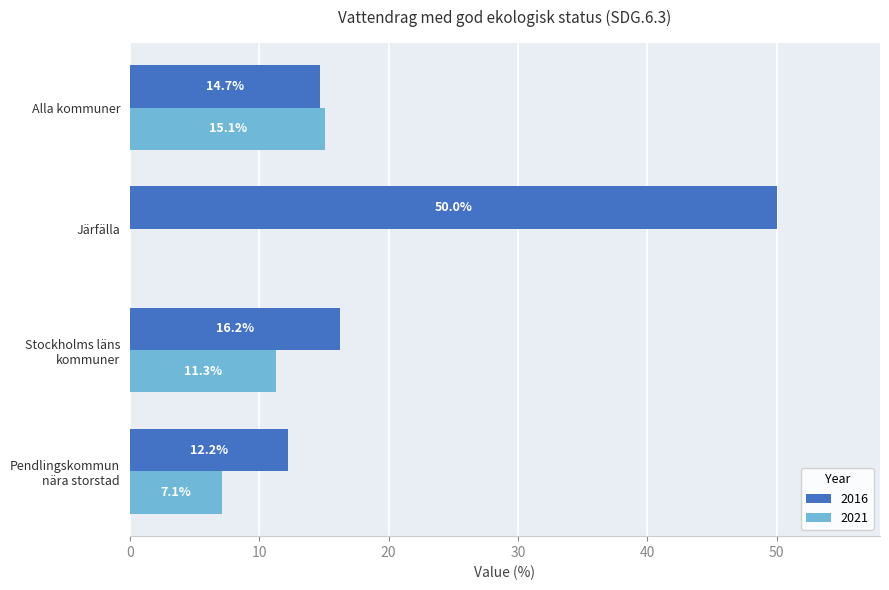

Which series changed the most between Pendlingskommun
nära storstad and Järfälla?

2016